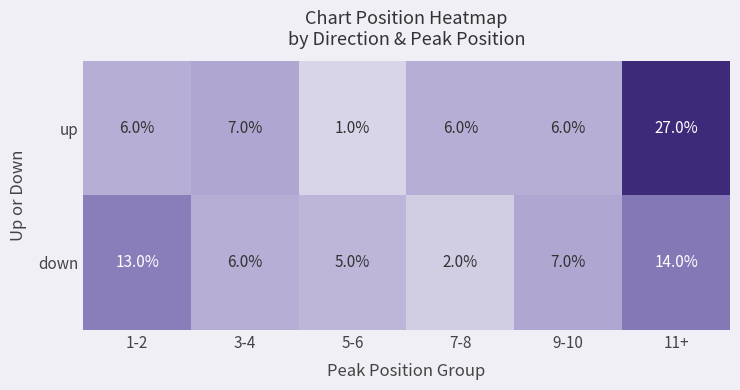

Which series has the largest total across all categories?

up